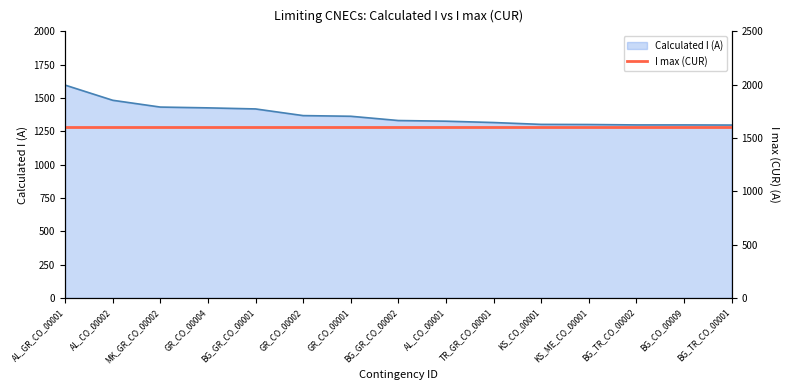

Which category has the highest value across all series?

AL_GR_CO_00001